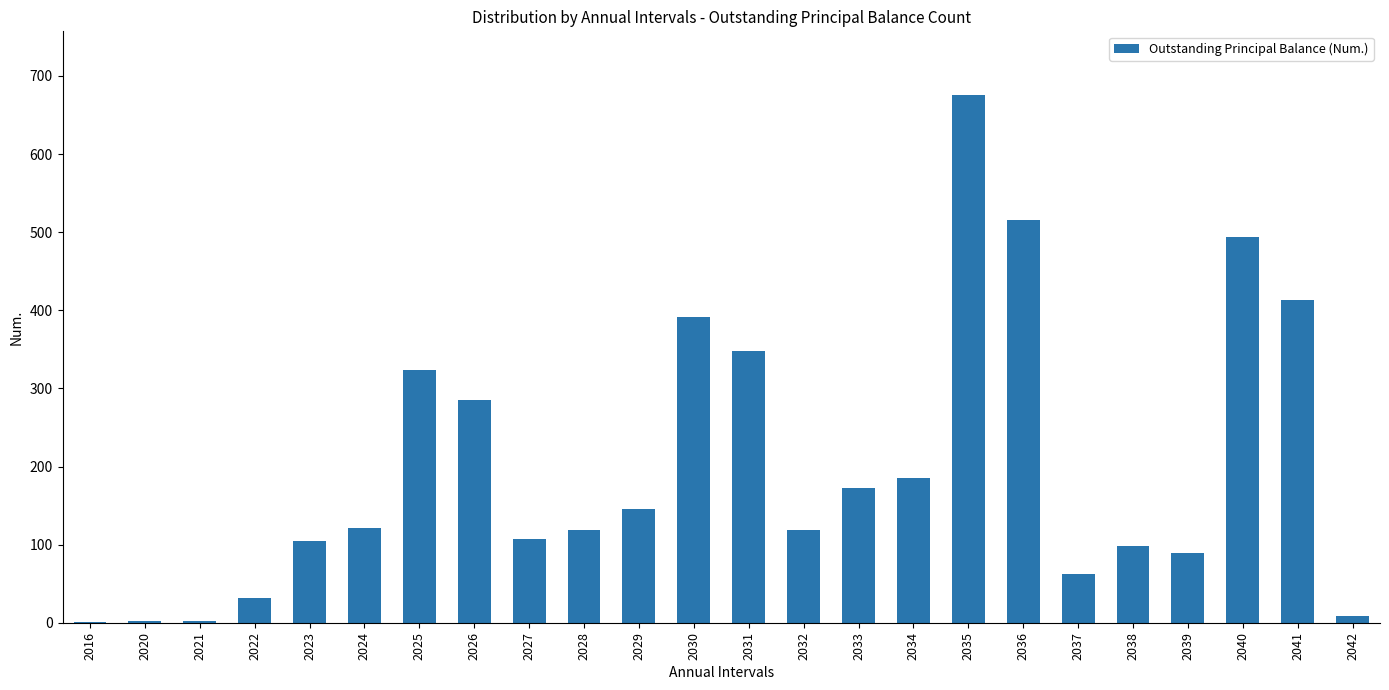

What is the sum of the values at 2020 and 2034?

187